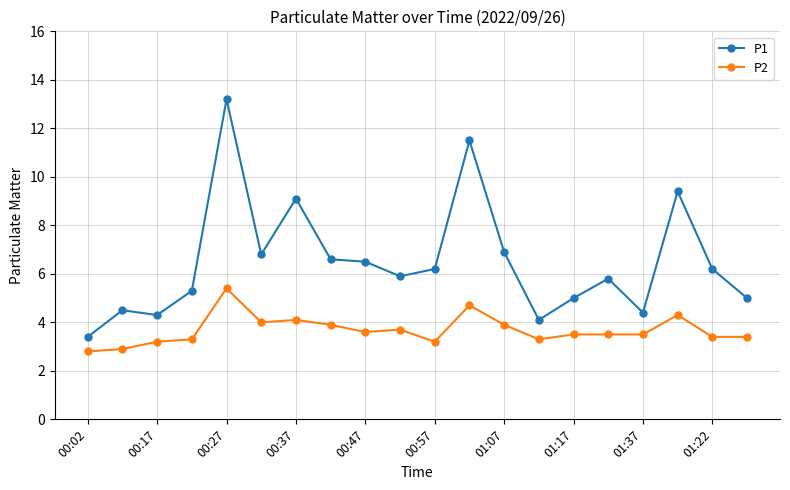

True or false: P1 and P2 intersect in this chart.

False